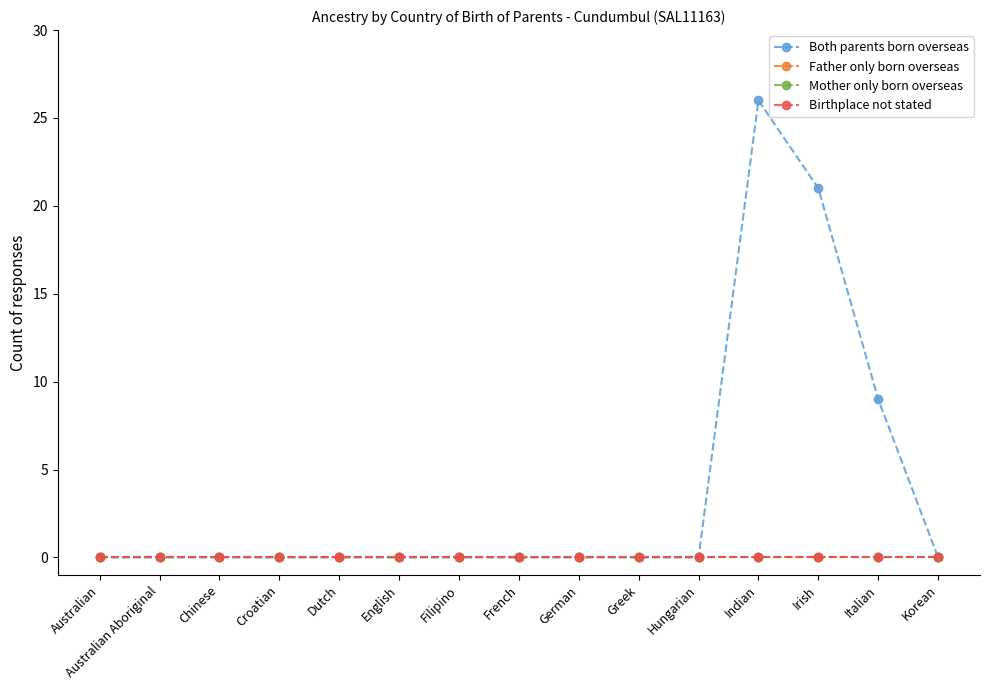

At which category is the sum across all series the highest?

Indian